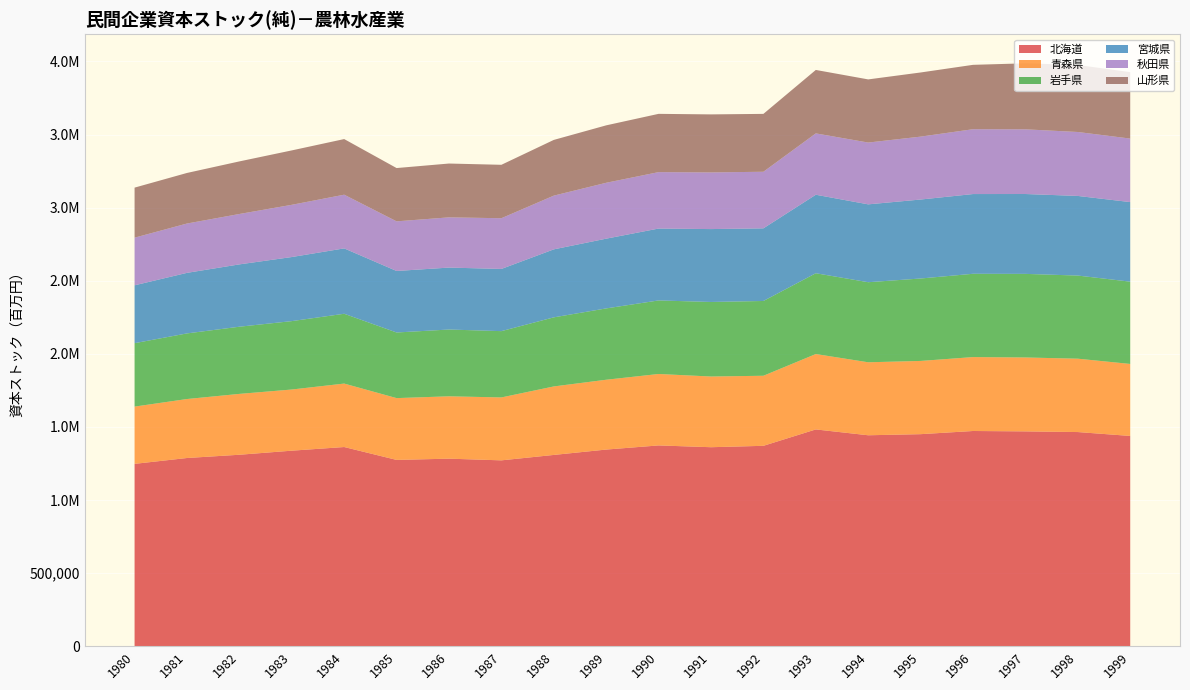

Reading left to right, extract all data points from this chart.

北海道: 1980=1247465	1981=1287538	1982=1309790	1983=1337646	1984=1362635	1985=1274465	1986=1282960	1987=1271452	1988=1308555	1989=1345256	1990=1373543	1991=1361342	1992=1370879	1993=1482993	1994=1443052	1995=1450568	1996=1472247	1997=1469611	1998=1465035	1999=1438414
青森県: 1980=391652	1981=403418	1982=416259	1983=418335	1984=434024	1985=422729	1986=426594	1987=430357	1988=468474	1989=477589	1990=488668	1991=483577	1992=479232	1993=515660	1994=499212	1995=500880	1996=505569	1997=505543	1998=501807	1999=492456
岩手県: 1980=433832	1981=448785	1982=459498	1983=467856	1984=477493	1985=448827	1986=456775	1987=453487	1988=472590	1989=487902	1990=503063	1991=509875	1992=511474	1993=552677	1994=547693	1995=563872	1996=569796	1997=571783	1998=568591	1999=562840
宮城県: 1980=395805	1981=414203	1982=426338	1983=438325	1984=447145	1985=420779	1986=423643	1987=425434	1988=465066	1989=477082	1990=491702	1991=498581	1992=496903	1993=536932	1994=532573	1995=540193	1996=545379	1997=546297	1998=544651	1999=544269
秋田県: 1980=325832	1981=337420	1982=344690	1983=357246	1984=367305	1985=339496	1986=343587	1987=346902	1988=367448	1989=382257	1990=385985	1991=387551	1992=386989	1993=419658	1994=422687	1995=430237	1996=443500	1997=442492	1998=437365	1999=434464
山形県: 1980=342319	1981=345886	1982=359712	1983=372093	1984=380425	1985=364490	1986=368146	1987=365418	1988=381154	1989=392803	1990=398584	1991=396886	1992=395832	1993=433921	1994=431914	1995=438755	1996=440308	1997=451528	1998=458561	1999=454495